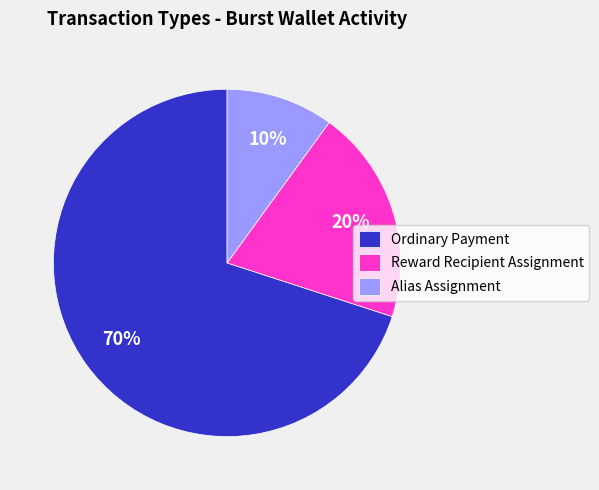

Between Reward Recipient Assignment and Alias Assignment, which is larger?

Reward Recipient Assignment